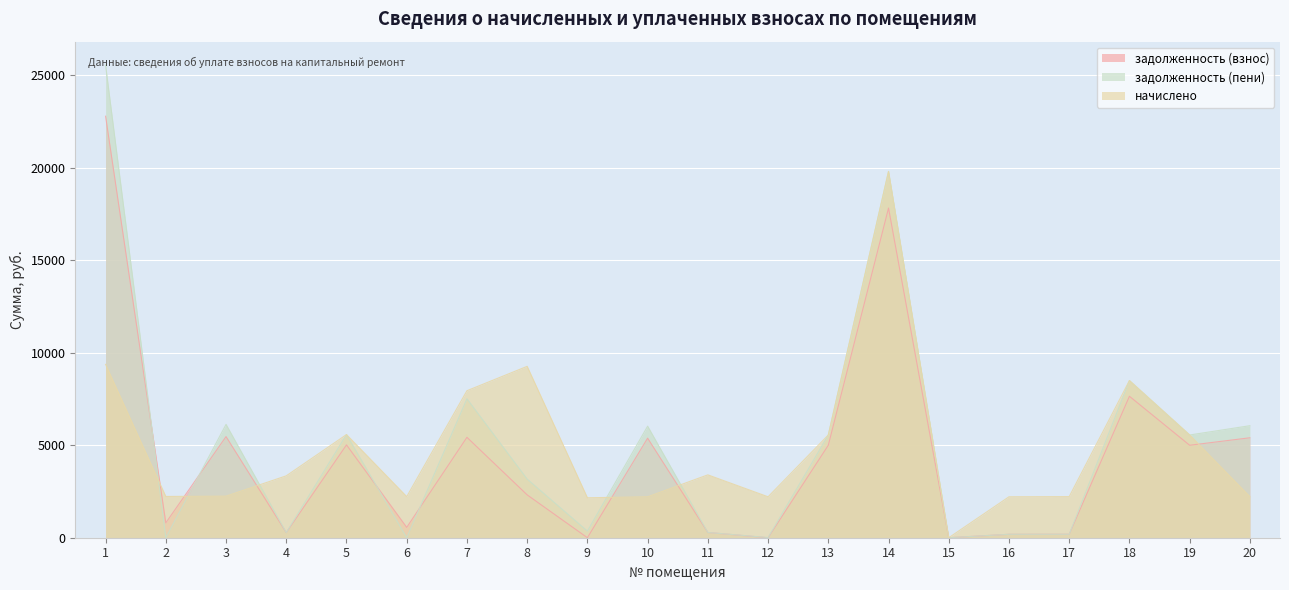

Reading left to right, extract all data points from this chart.

задолженность (взнос): 1=22791.8	2=805.1	3=5468.3	4=278.9	5=5020.1	6=559.4	7=5429.1	8=2316.8	9=0.0	10=5382.8	11=283.3	12=0.0	13=5000.4	14=17827.0	15=0.0	16=184.5	17=185.2	18=7648.6	19=5000.4	20=5404.4
задолженность (пени): 1=25546.5	2=0.0	3=6129.2	4=278.9	5=5577.9	6=0.0	7=7515.0	8=3170.6	9=360.1	10=6033.4	11=283.3	12=9.6	13=5556.0	14=19807.8	15=0.0	16=184.5	17=185.2	18=8498.4	19=5556.0	20=6057.6
начислено: 1=9372.5	2=2231.2	3=2248.7	4=3346.7	5=5577.9	6=2222.4	7=7949.5	8=9267.1	9=2160.8	10=2213.5	11=3399.4	12=2213.5	13=5556.0	14=19807.8	15=0.0	16=2213.5	17=2222.4	18=8498.4	19=5556.0	20=2222.4